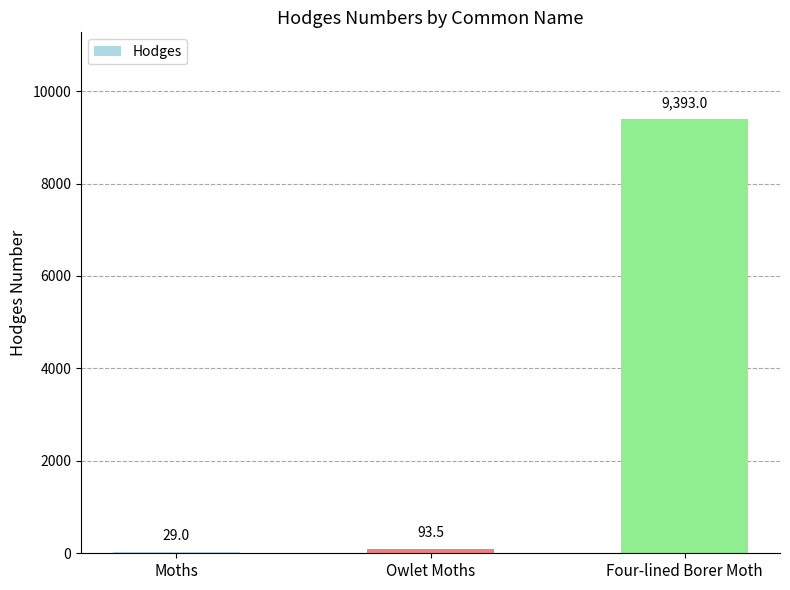

Between Owlet Moths and Four-lined Borer Moth, which is larger?

Four-lined Borer Moth